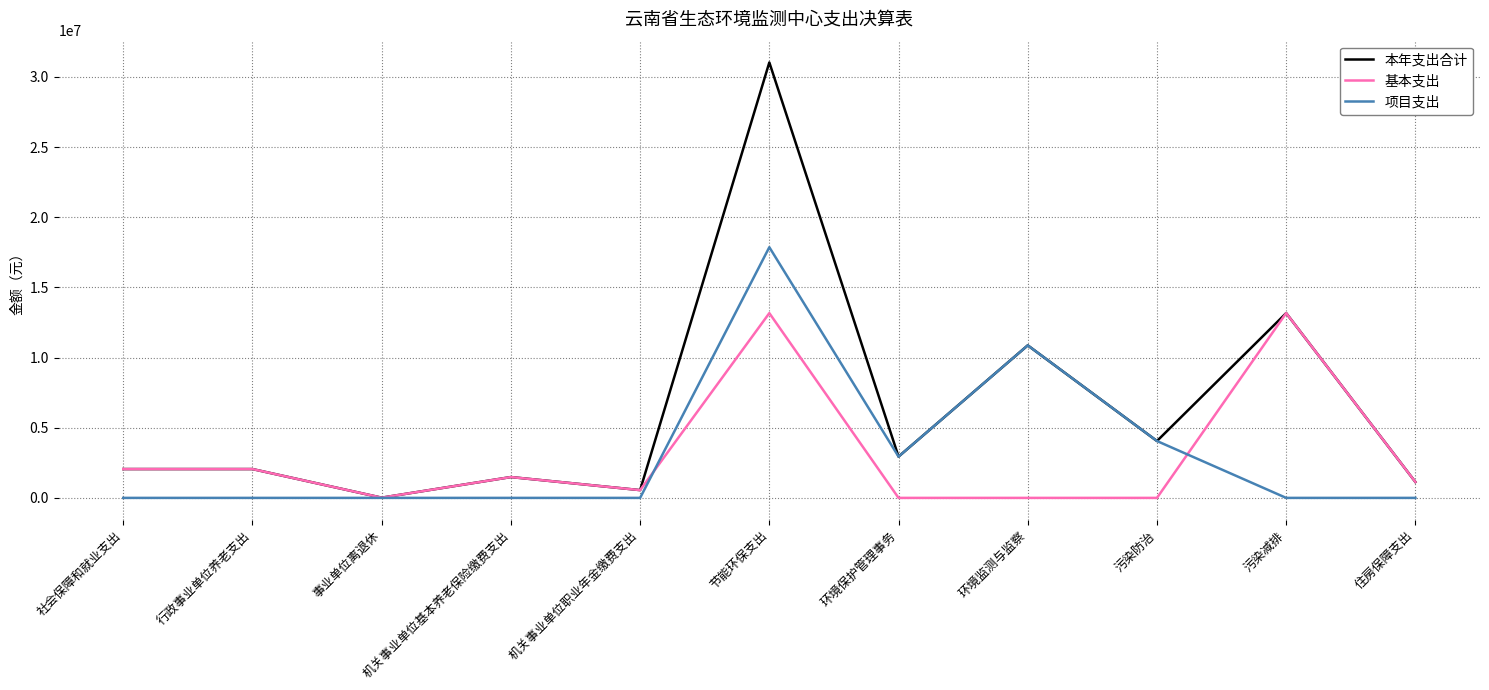

What is the greatest value displayed?

31034355.9